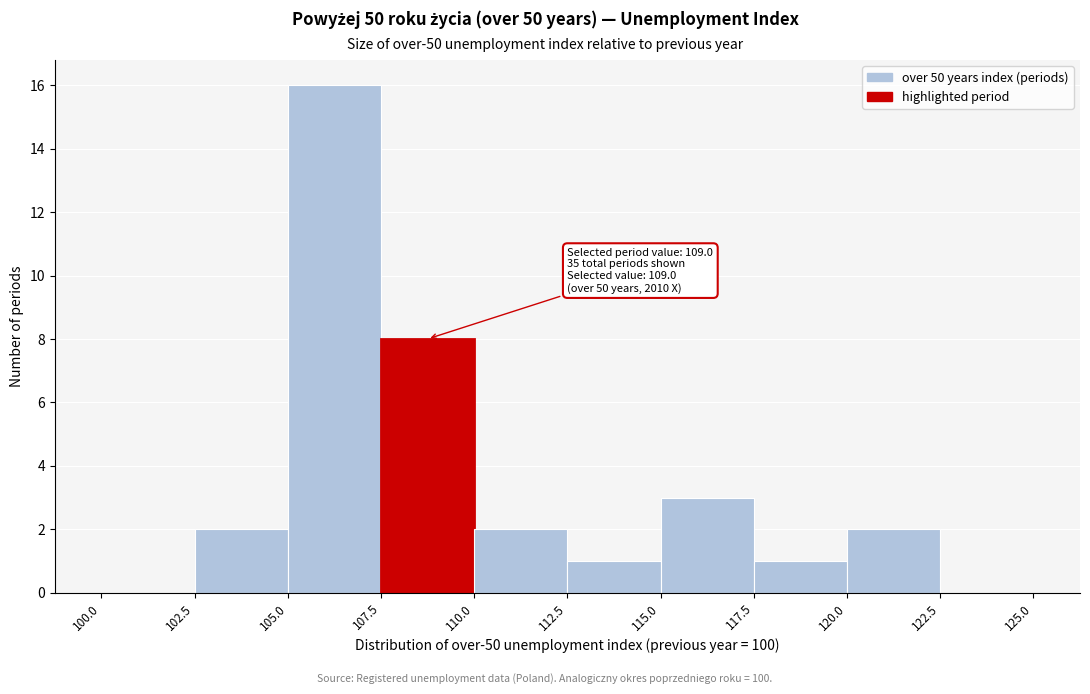

Which range on the x-axis has the tallest bar?

105.0 to 107.5